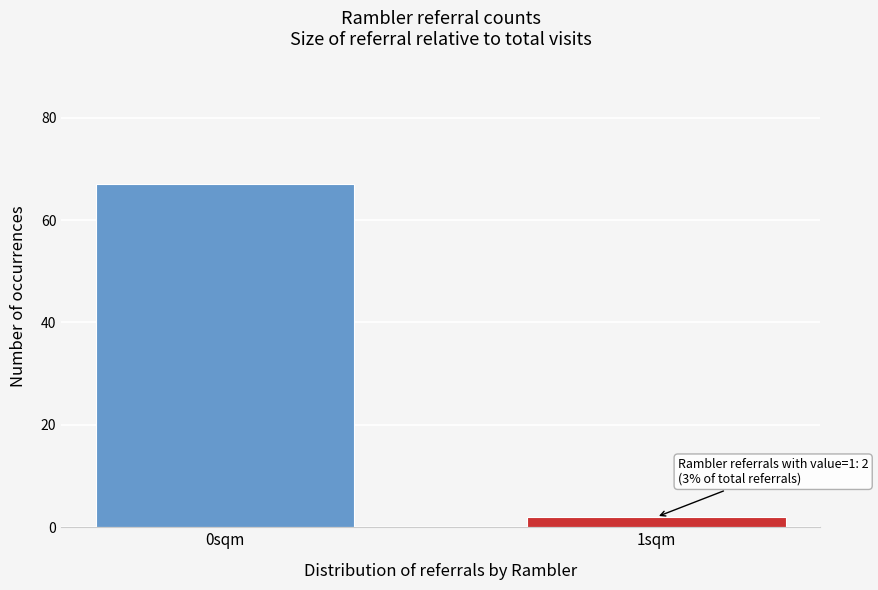

Reading right to left, extract all data points from this chart.

1sqm=2	0sqm=67